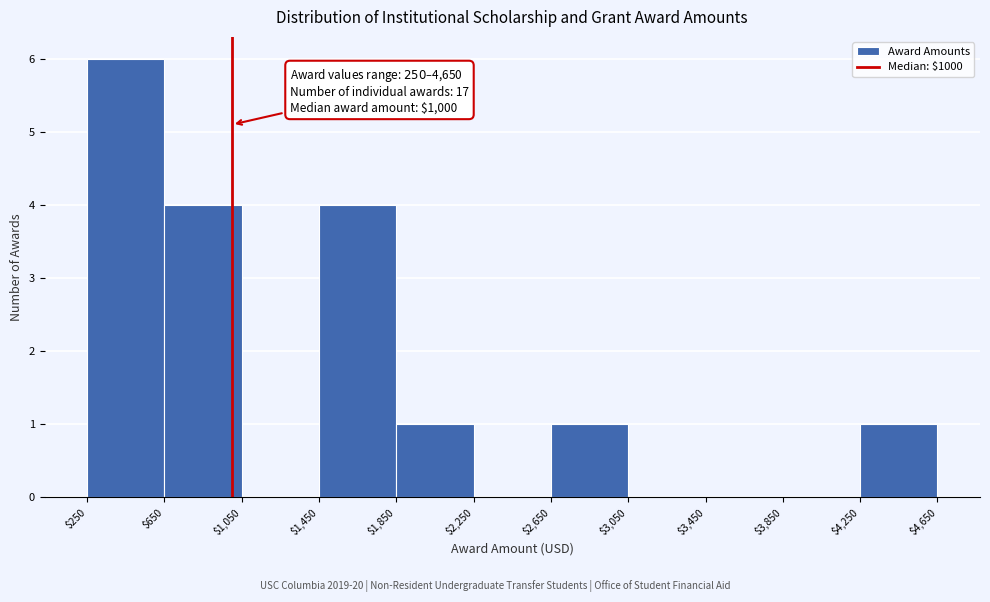

Which range on the x-axis has the tallest bar?

$250 to $650